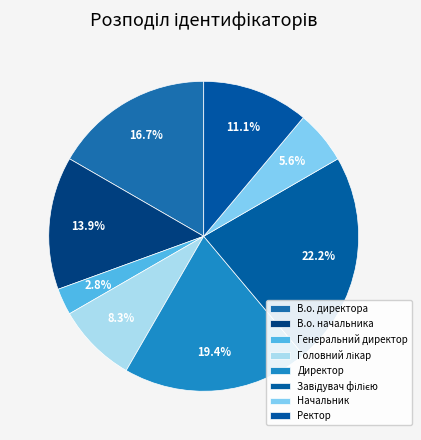

To the nearest percent, what is the combined percentage of В.о. директора and Генеральний директор?

19%